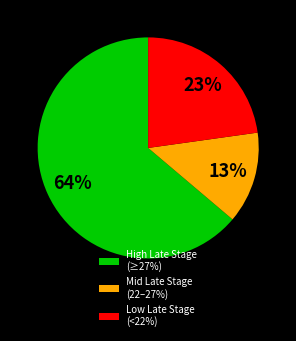

Which slice represents more than half of the pie?

High Late Stage (≥27%)